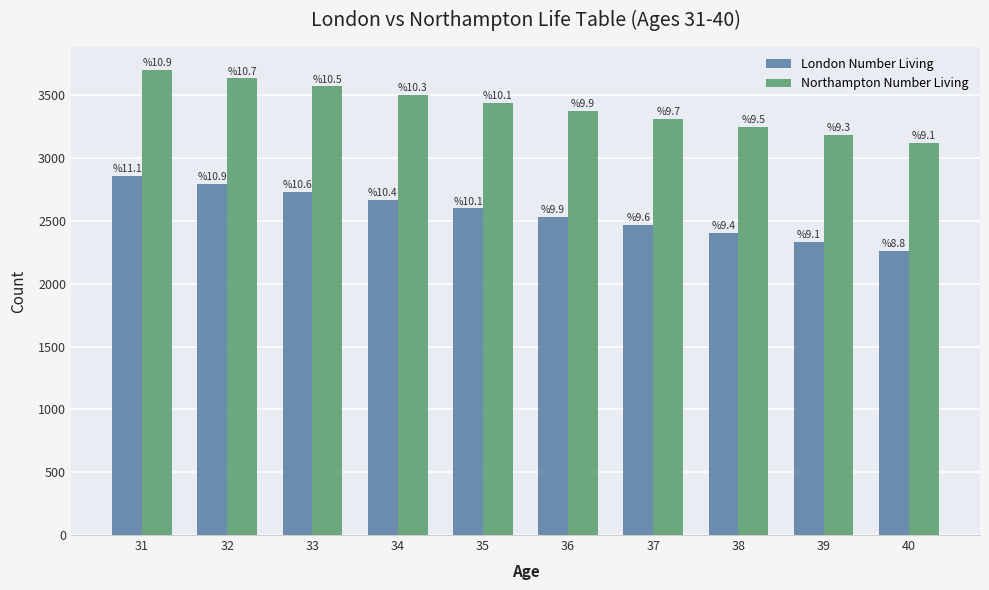

What is the spread (max minus min) of values at 33?

841